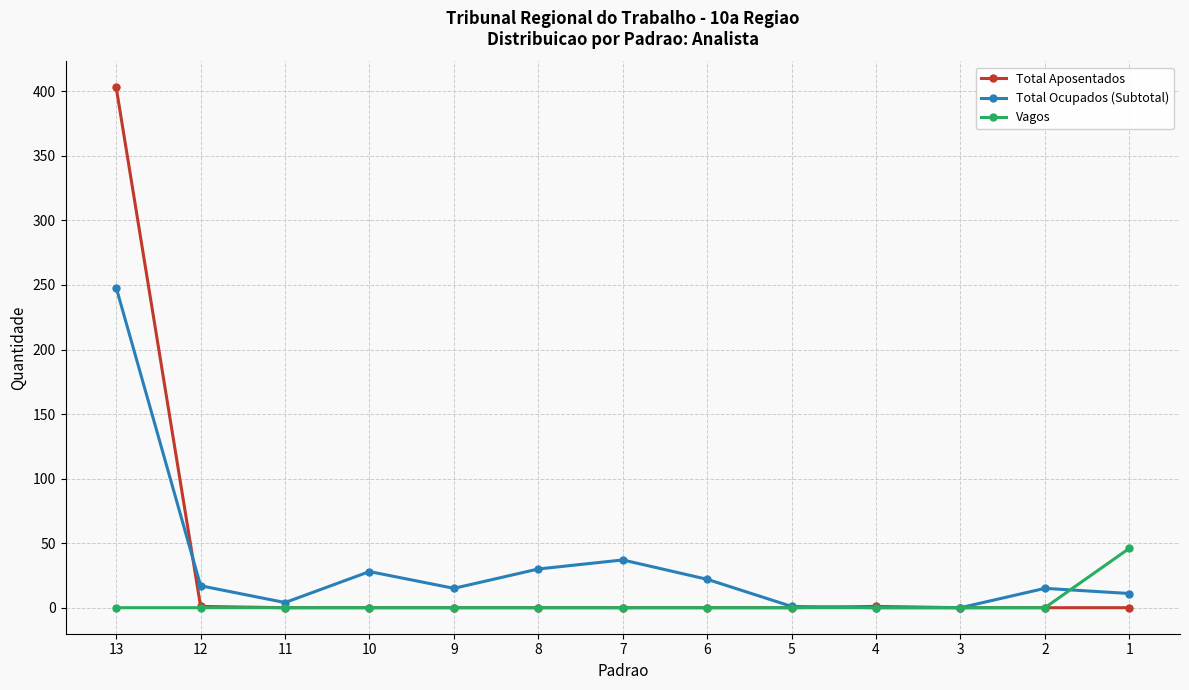

At which category is the sum across all series the highest?

13